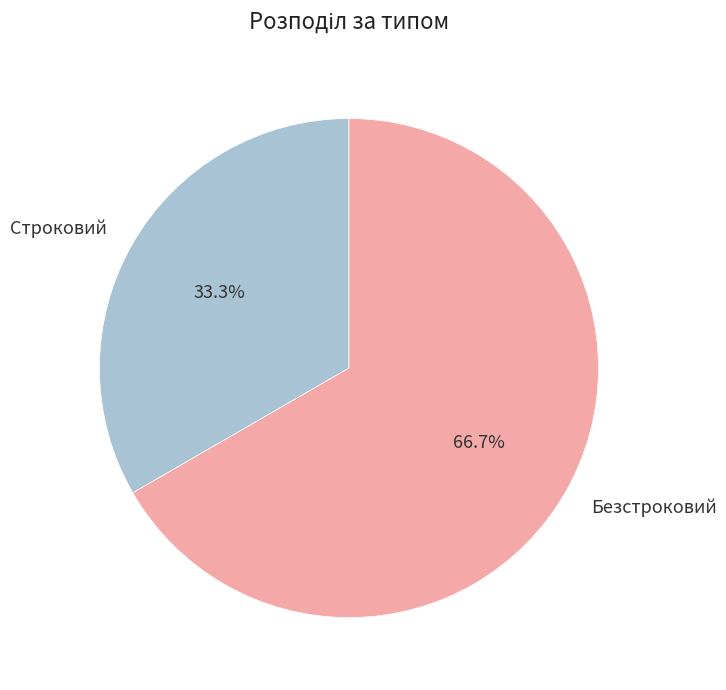

True or false: Безстроковий accounts for 67% of the total.

True